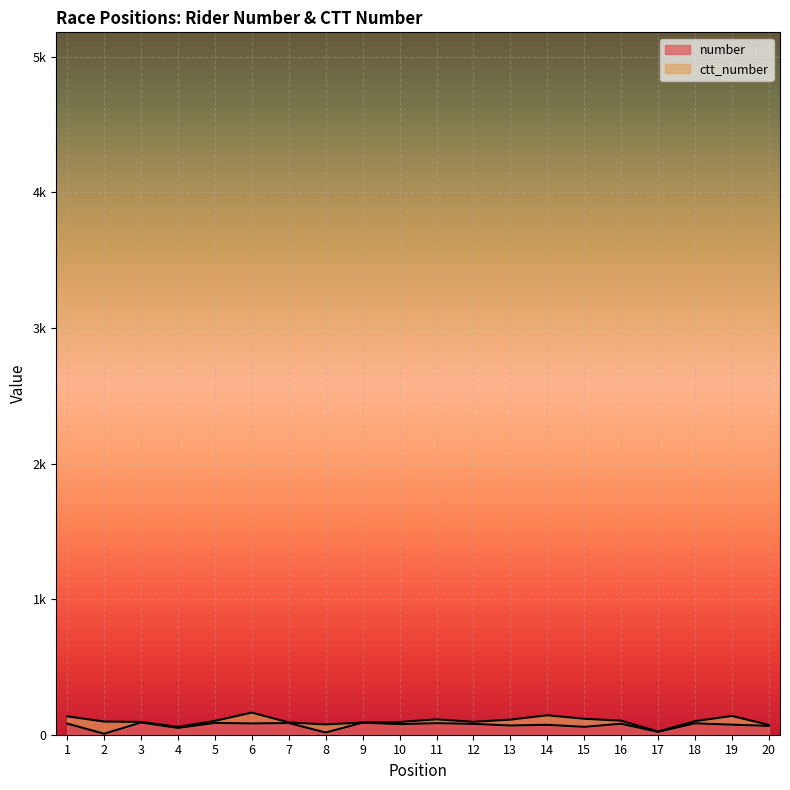

Does the chart display data point markers on the line(s)?

No